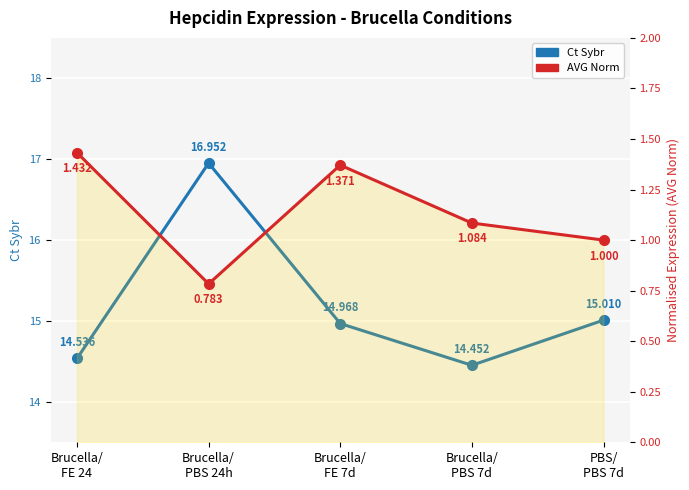

Which label corresponds to the smallest value in the chart?

Brucella/
PBS 24h